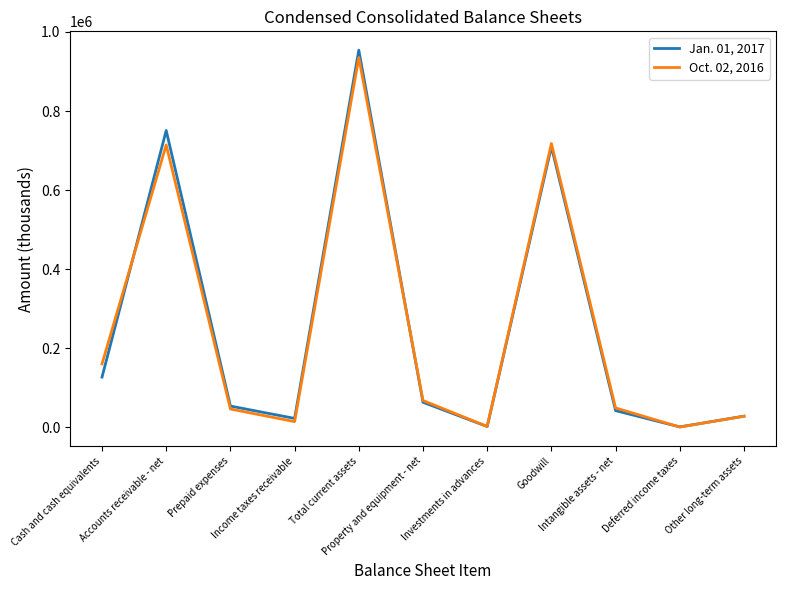

Does the chart display data point markers on the line(s)?

No